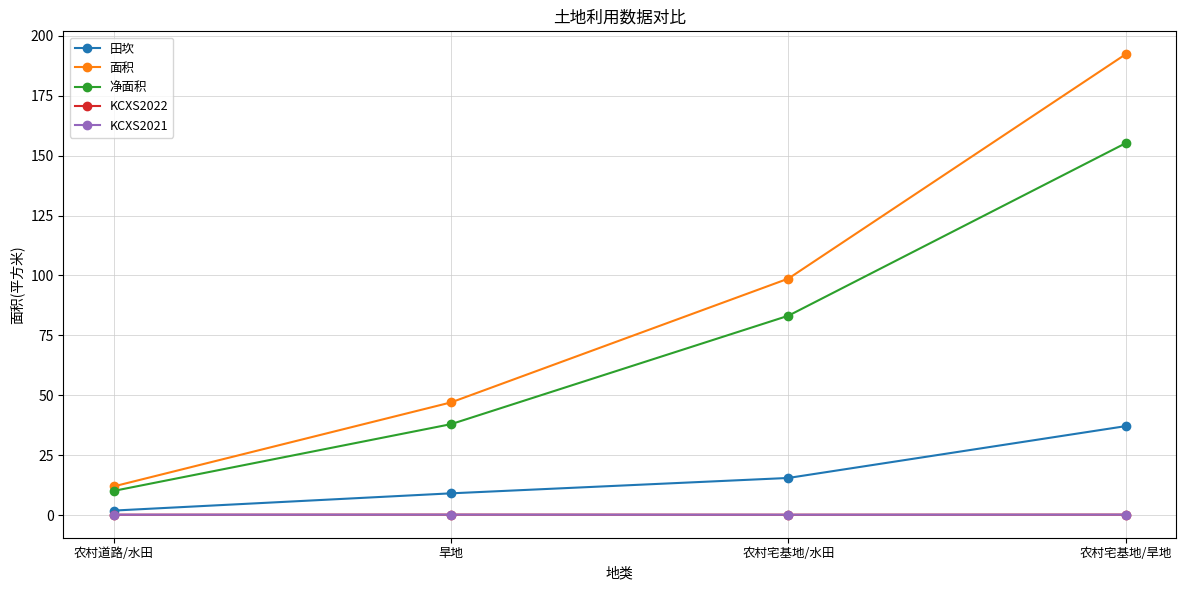

What is the approximate value of 净面积 at 旱地?

38.0